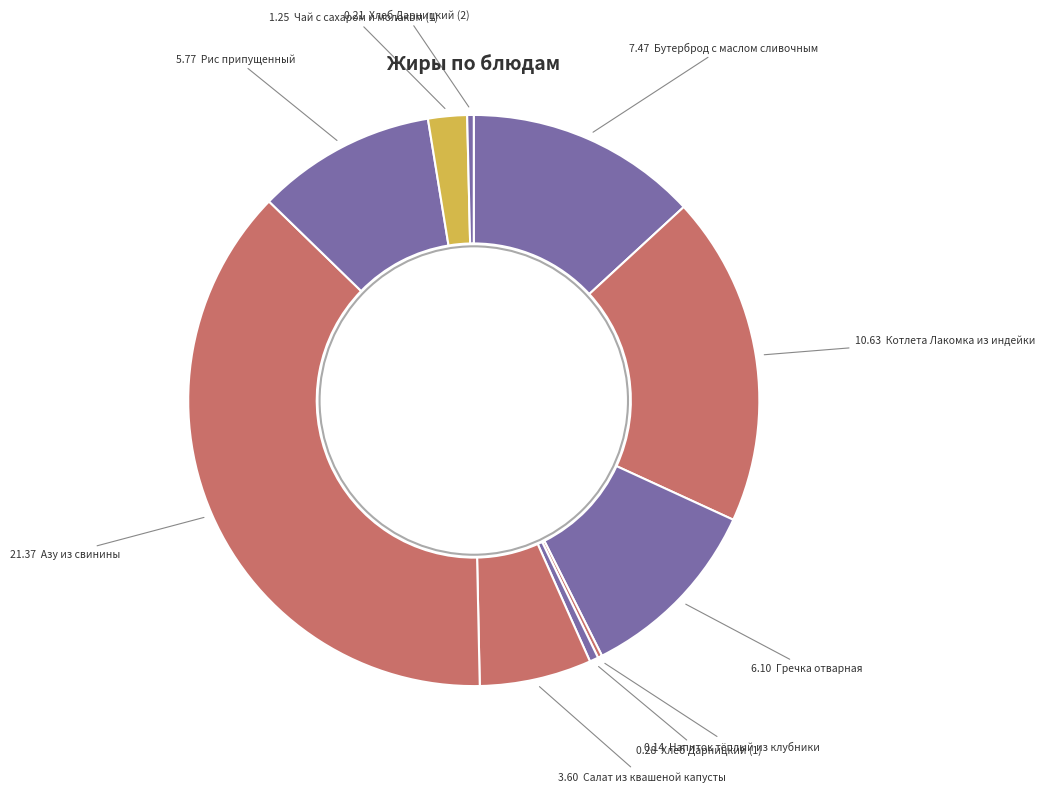

To the nearest percent, what is the difference between the largest and smallest slice percentages?

37%